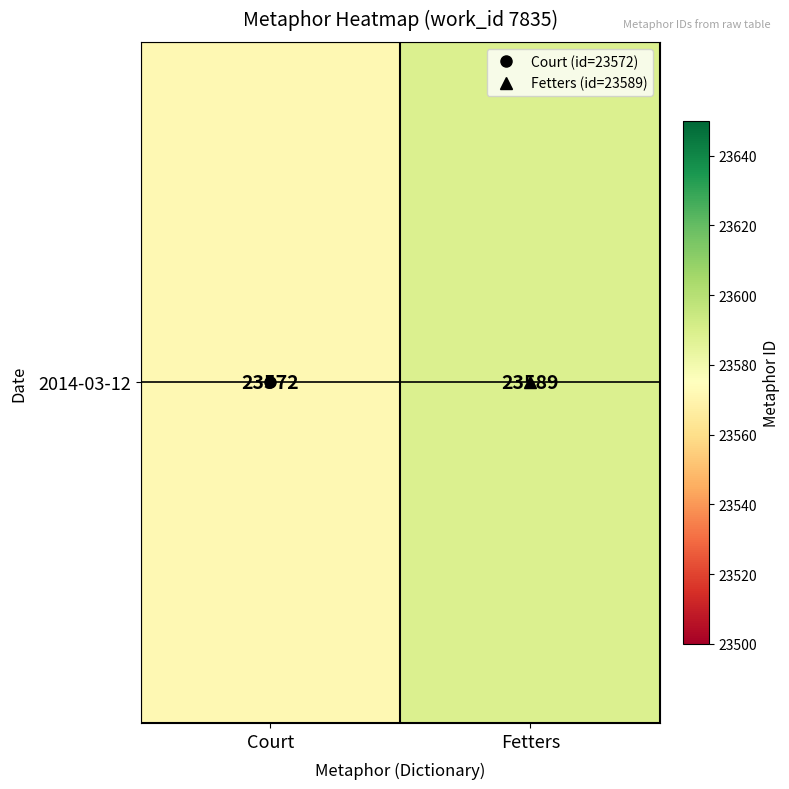

List the labels in order of value, smallest first.

Court, Fetters